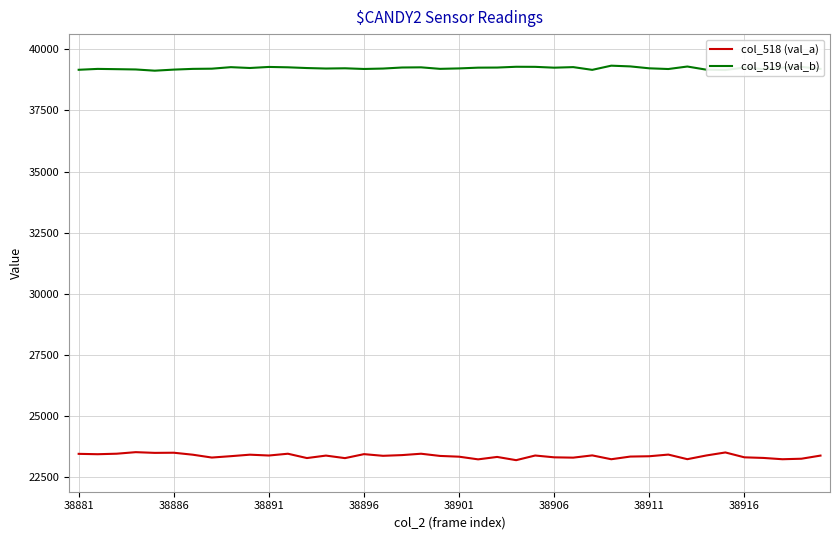

List the series in order of their peak value, lowest first.

col_518 (val_a), col_519 (val_b)